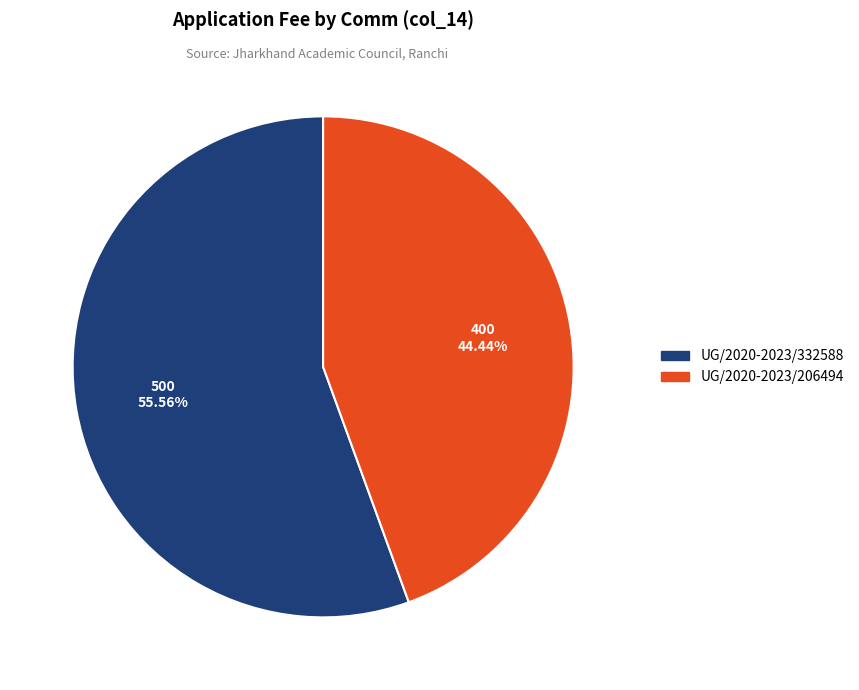

How many slices are in this pie chart?

2